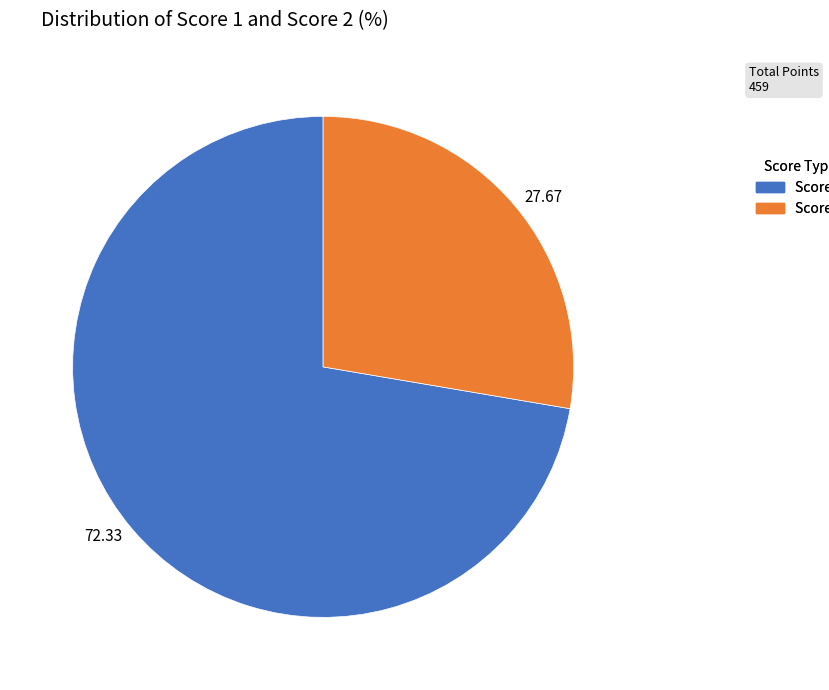

What is the smallest slice in the pie chart?

27.67